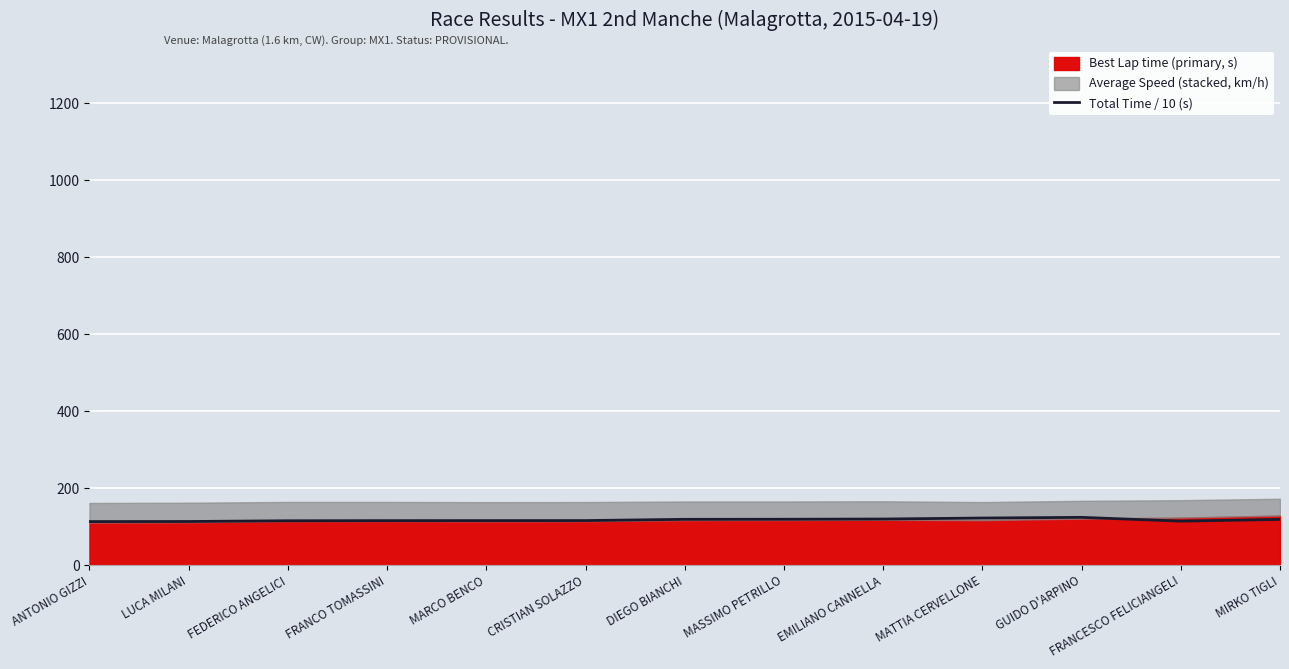

What is the minimum value shown in the chart?

113.2